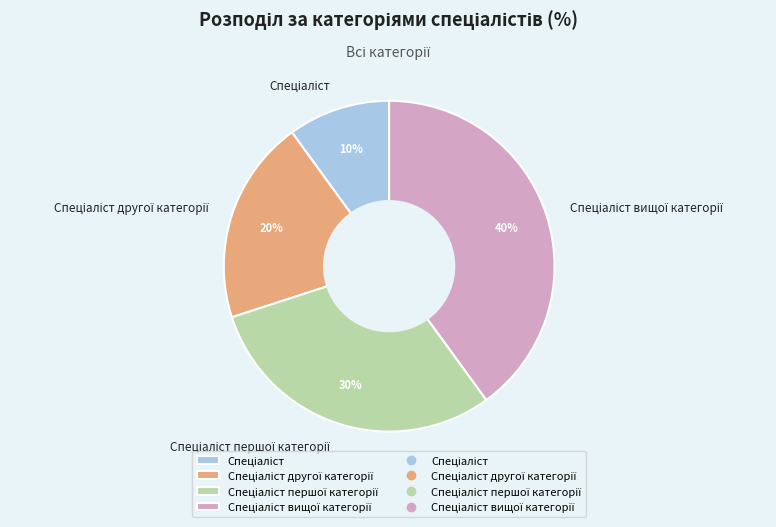

Is there a majority slice in this chart?

No